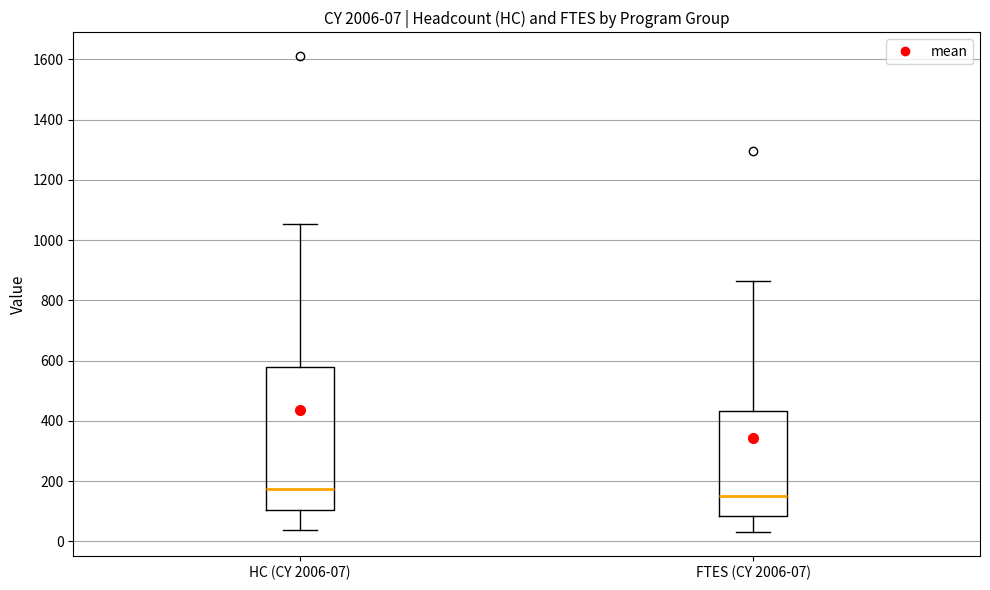

Which box is the tallest, from its lower edge to its upper edge?

HC (CY 2006-07)